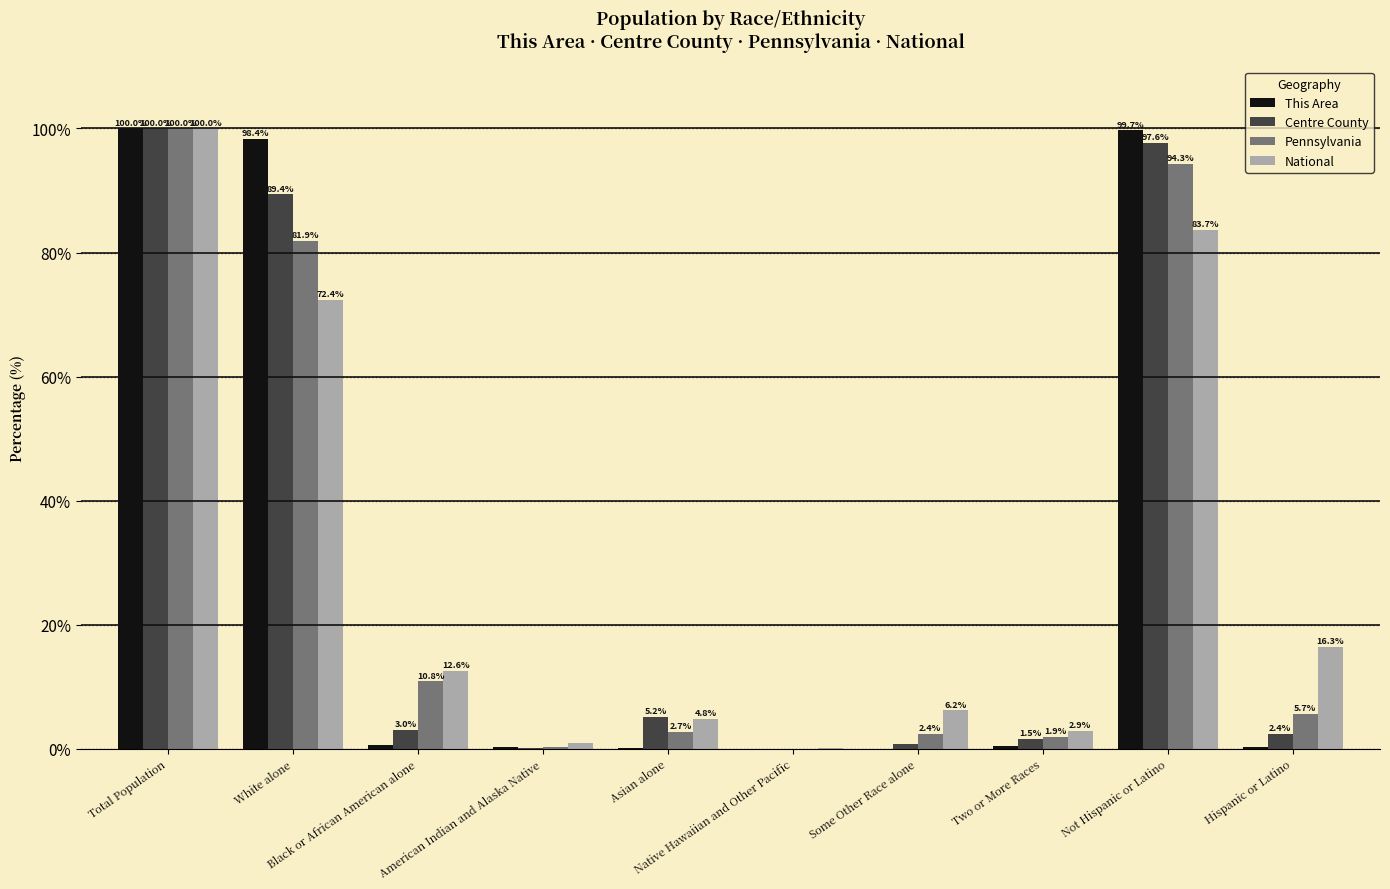

At which category is the sum across all series the highest?

Total Population